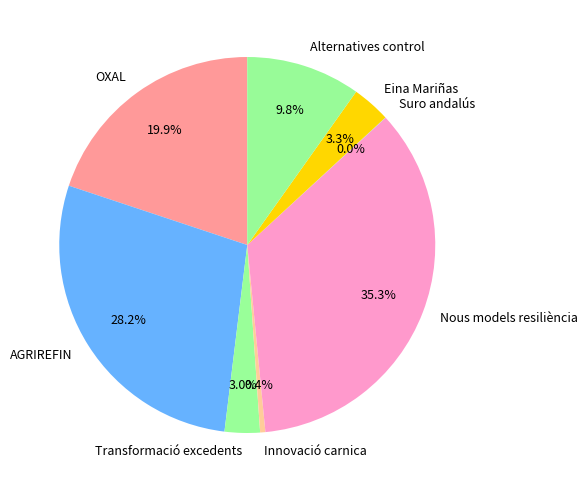

What percentage is NOT represented by Transformació excedents?

97.0%